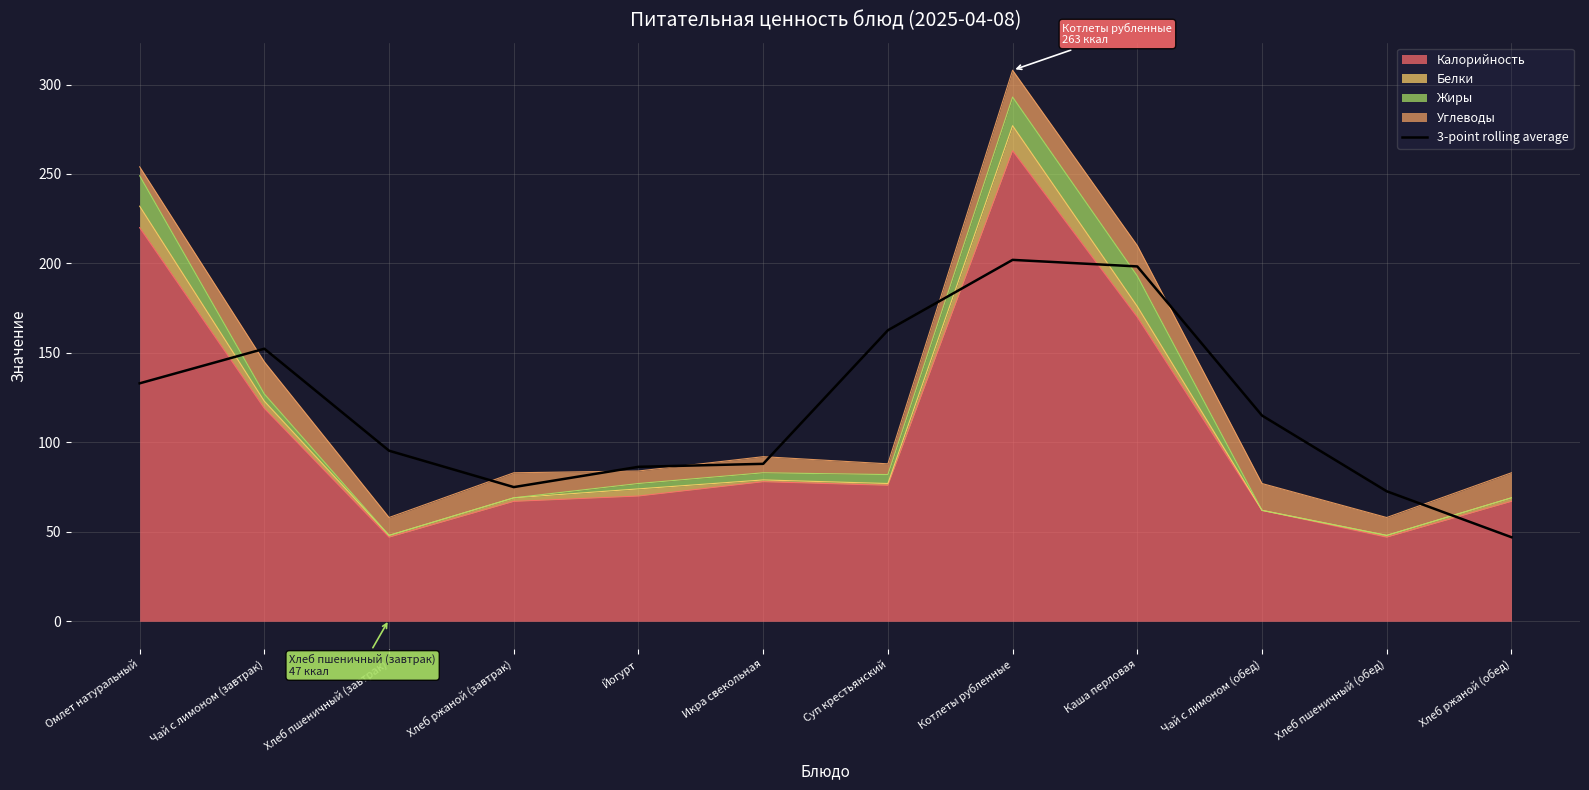

At which label does the data first exceed 114?

Омлет натуральный